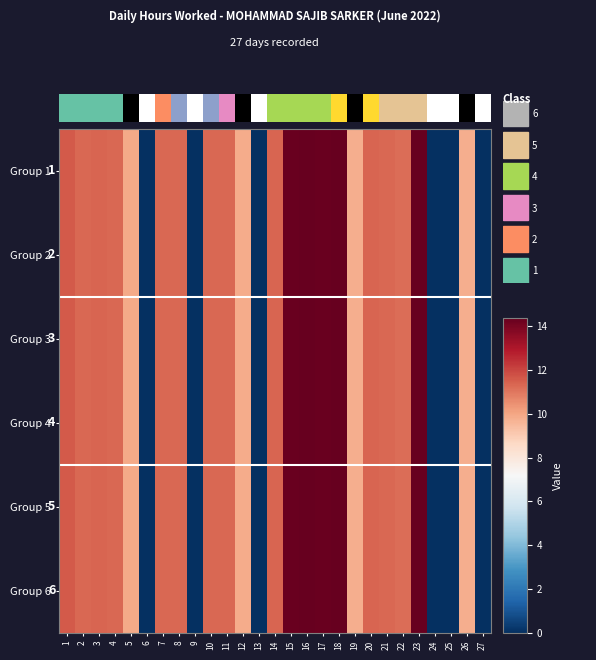

How many data points in Group 6 are less than 11?

10